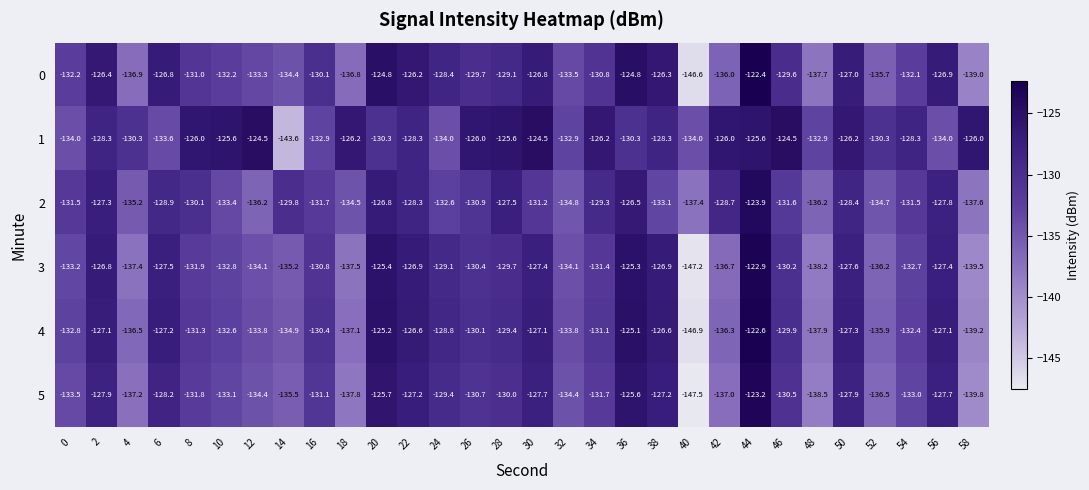

True or false: 4 has a value of -132.8 at 0.

True